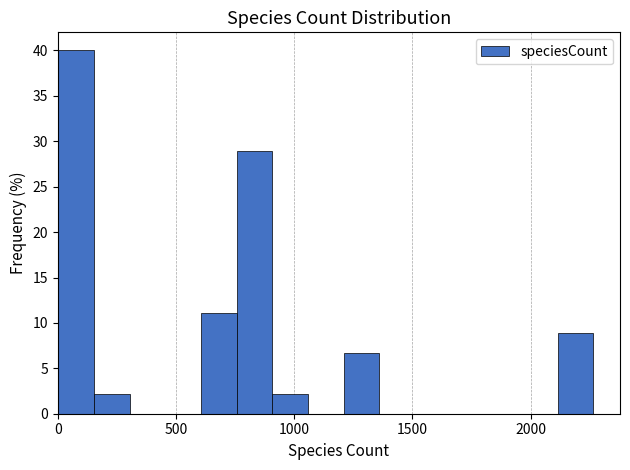

Read against the x-axis, roughly where is the centre of the tallest bar?

100